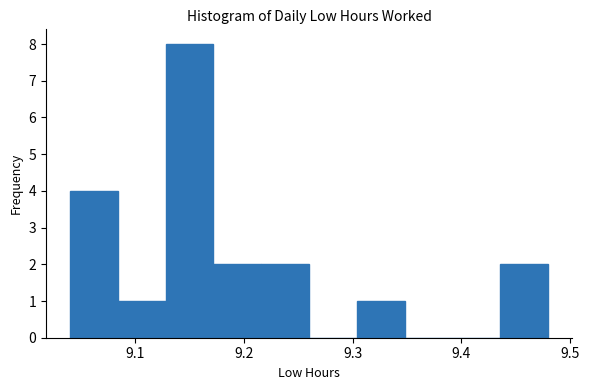

What is the height of the bar covering 9.216 to 9.260 on the x-axis? Neither the bar edges nor the heights are printed on the chart, so give them approximately, as read against the axes.

2